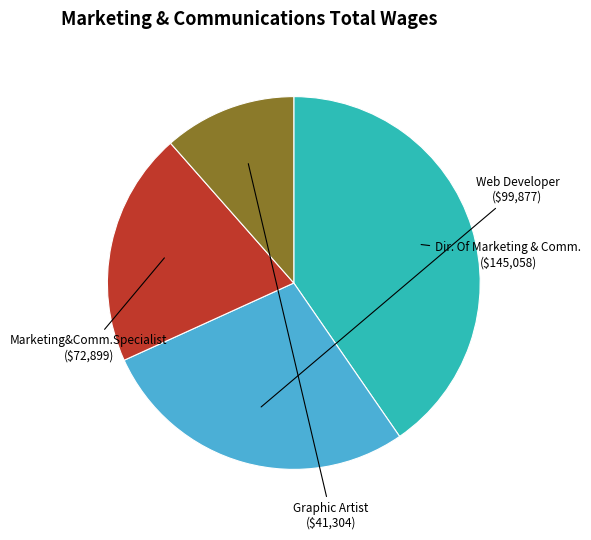

Rank the categories by value from lowest to highest.

Graphic Artist, Marketing&Comm.Specialist, Web Developer, Dir. Of Marketing & Comm.